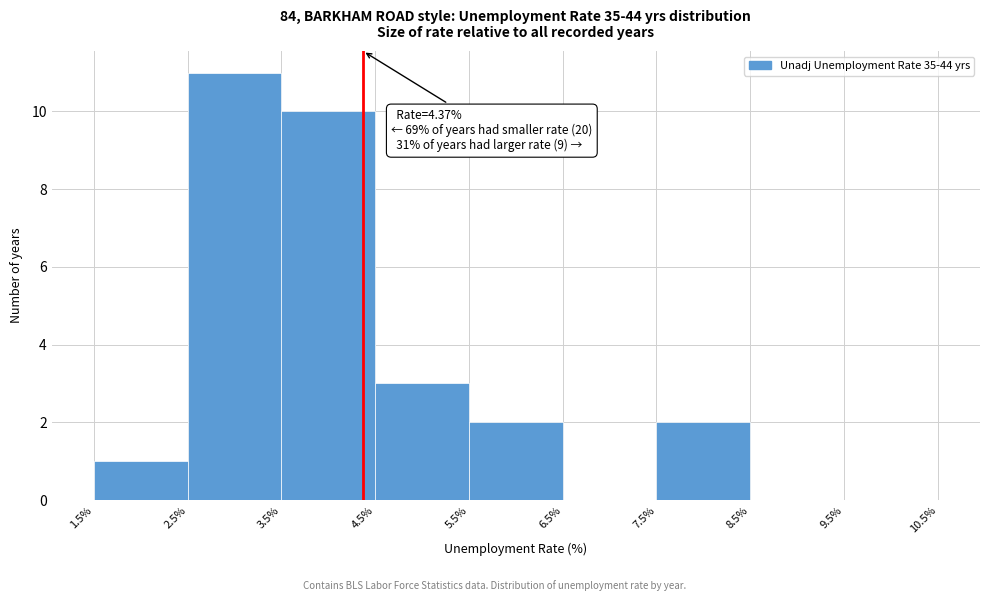

Which range on the x-axis has the tallest bar?

2.5% to 3.5%